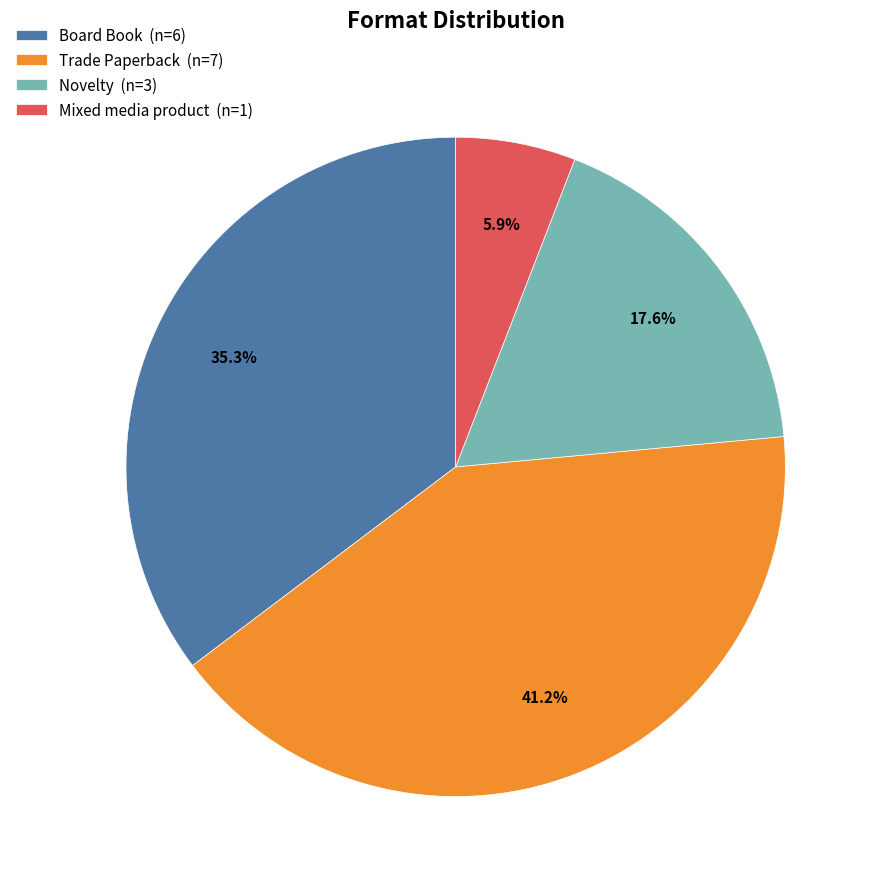

To the nearest percent, what percentage of the pie is Novelty?

18%